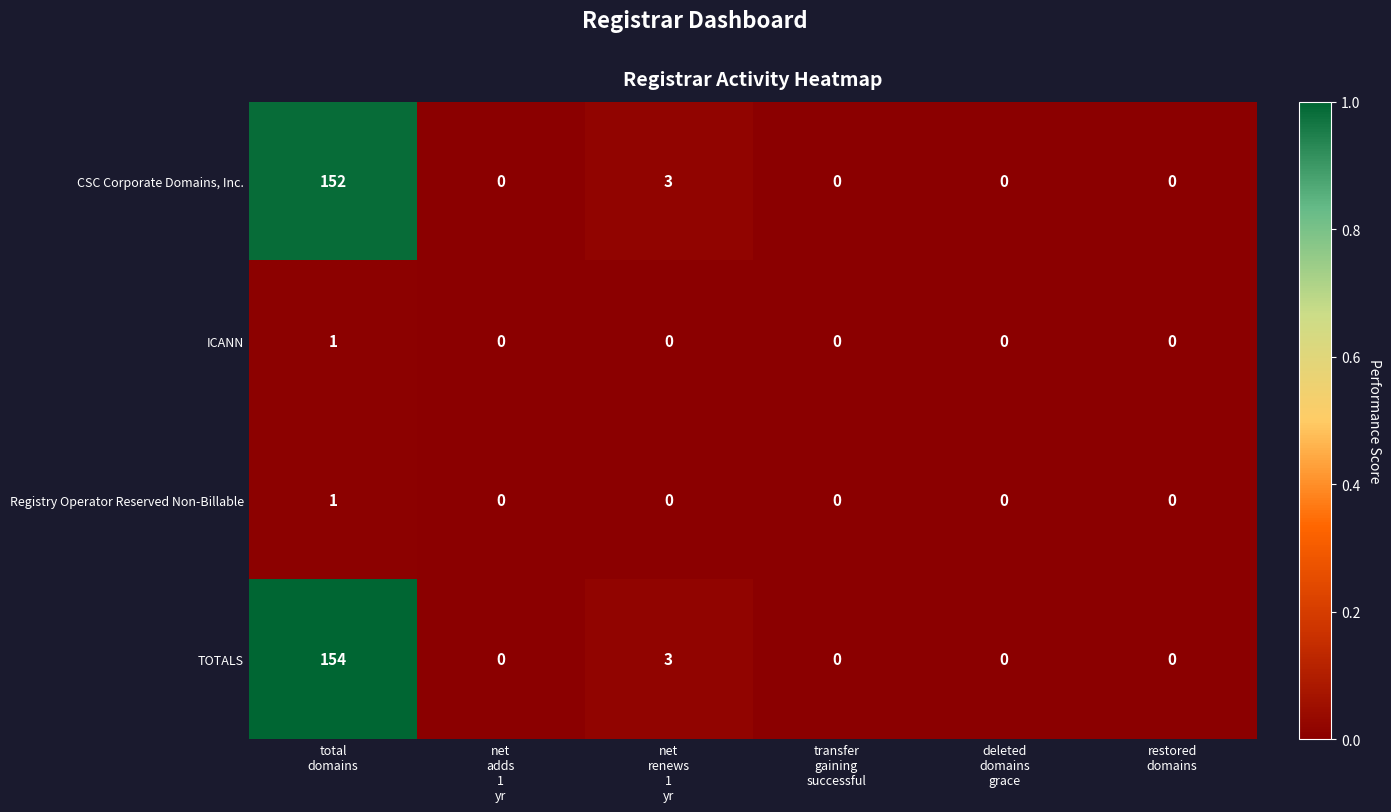

Which series has the widest spread of values?

TOTALS